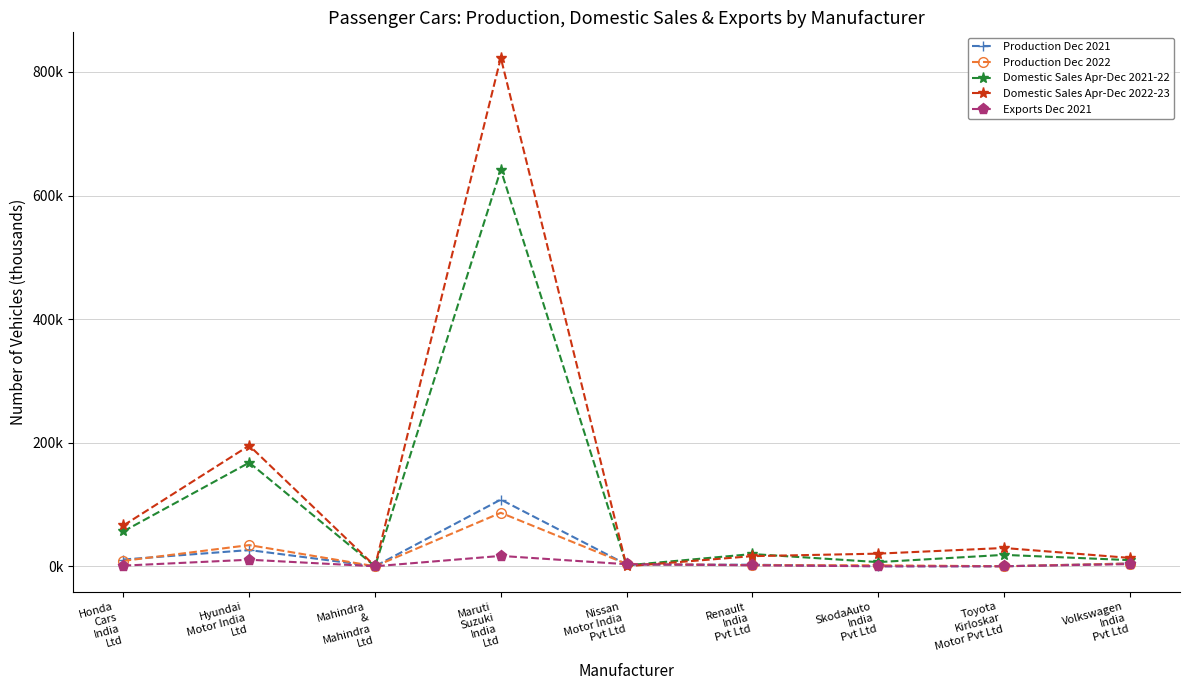

Does the chart display data point markers on the line(s)?

Yes